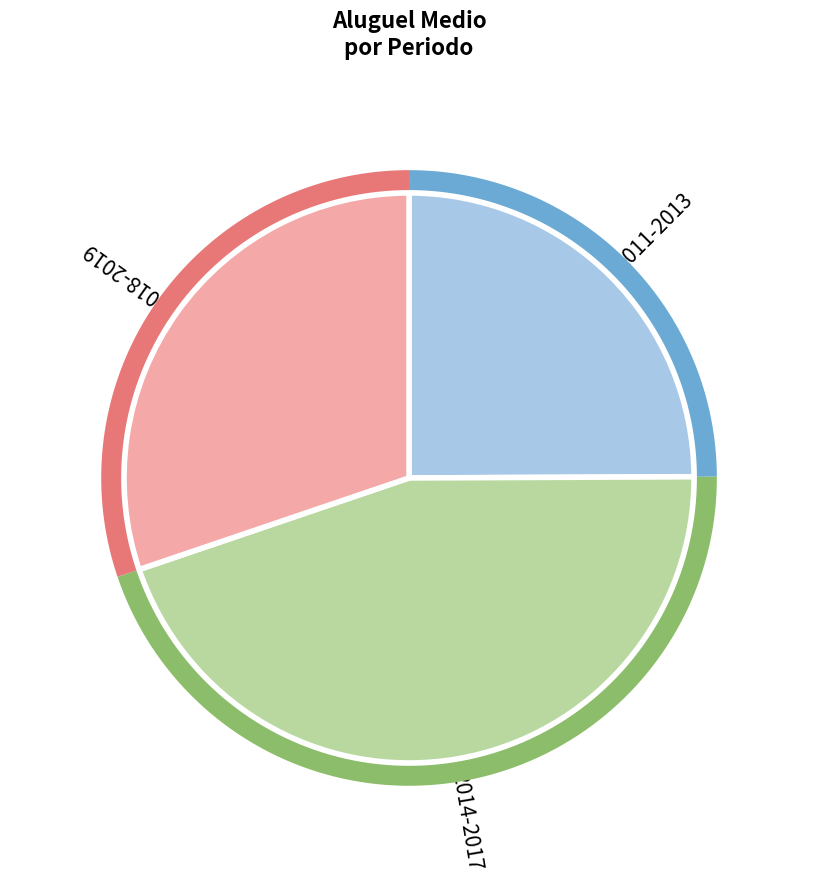

Is 2012 the majority of the pie?

No